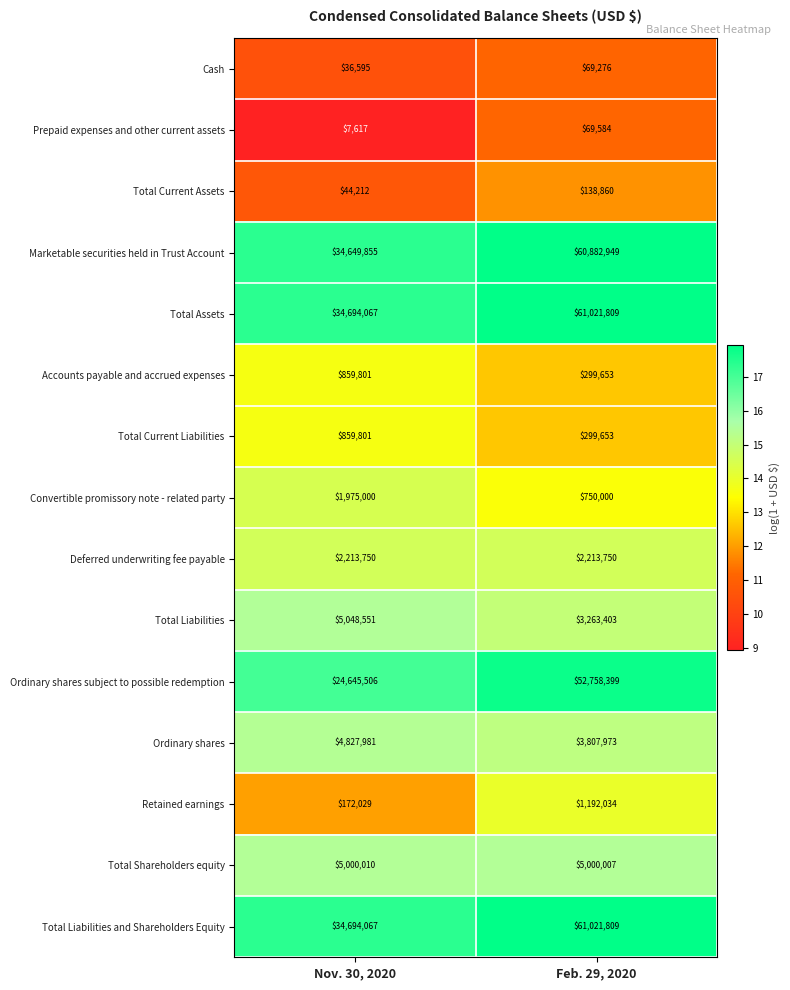

Rank the categories by Total Assets value from highest to lowest.

Feb. 29, 2020, Nov. 30, 2020